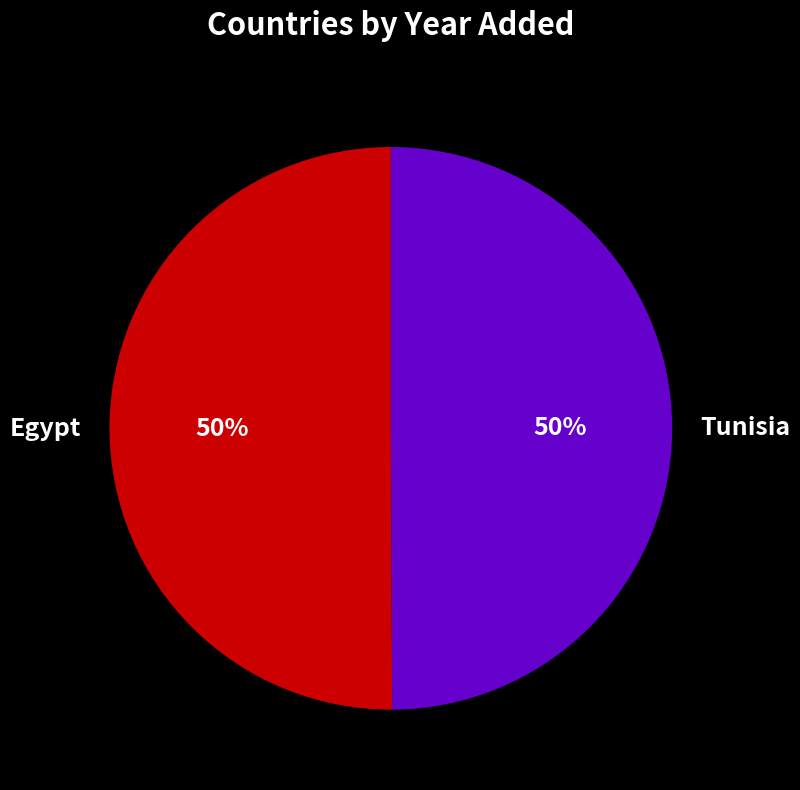

True or false: Egypt accounts for 50% of the total.

True